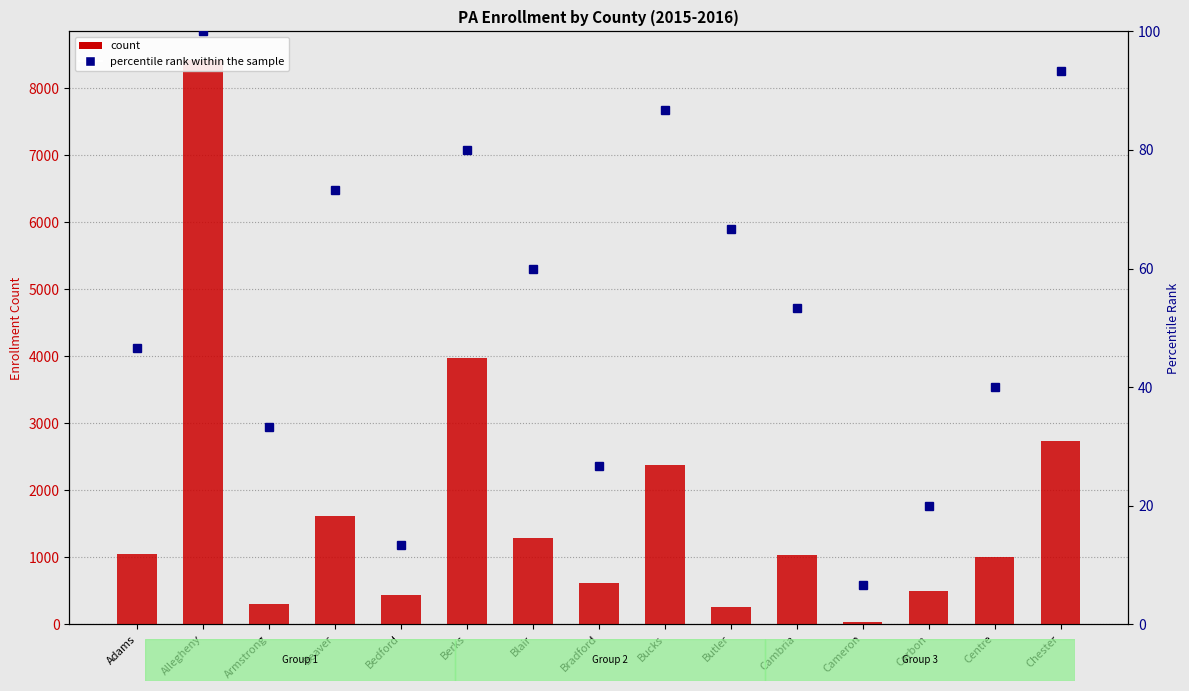

List the series in order of their peak value, highest first.

K5F, percentile rank within the sample